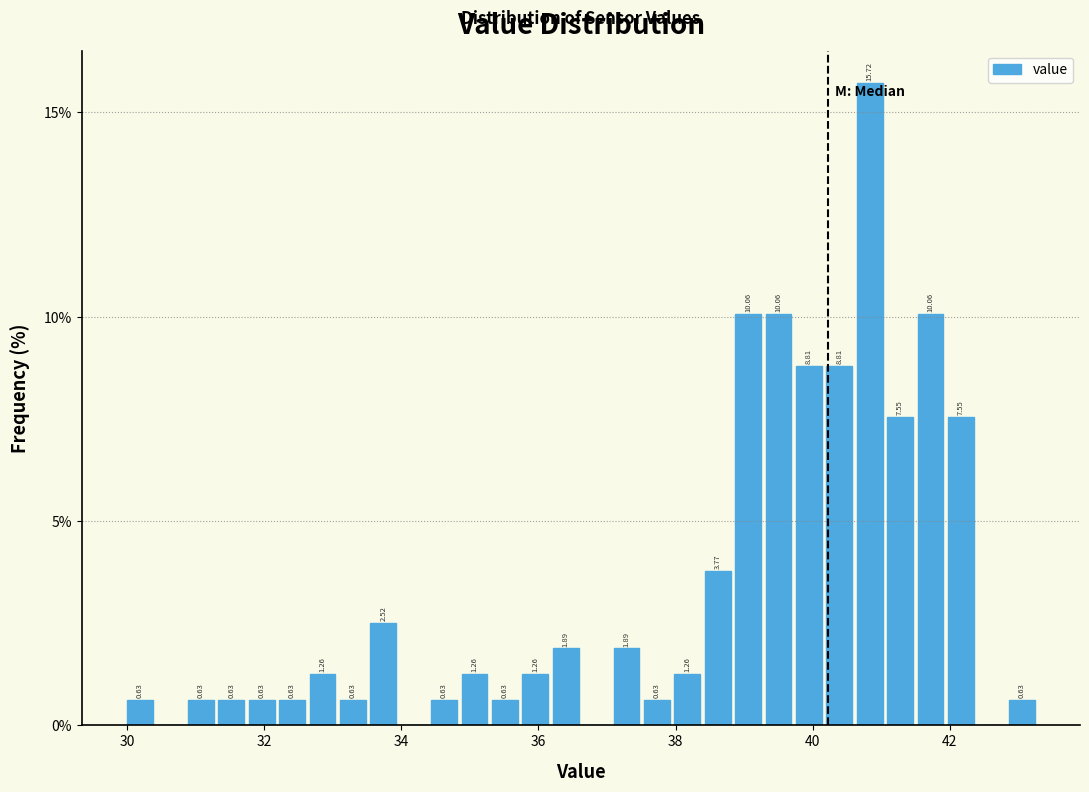

Around what value on the x-axis is the tallest bar? Give the approximate position of its centre, as read against the axis.

40.8